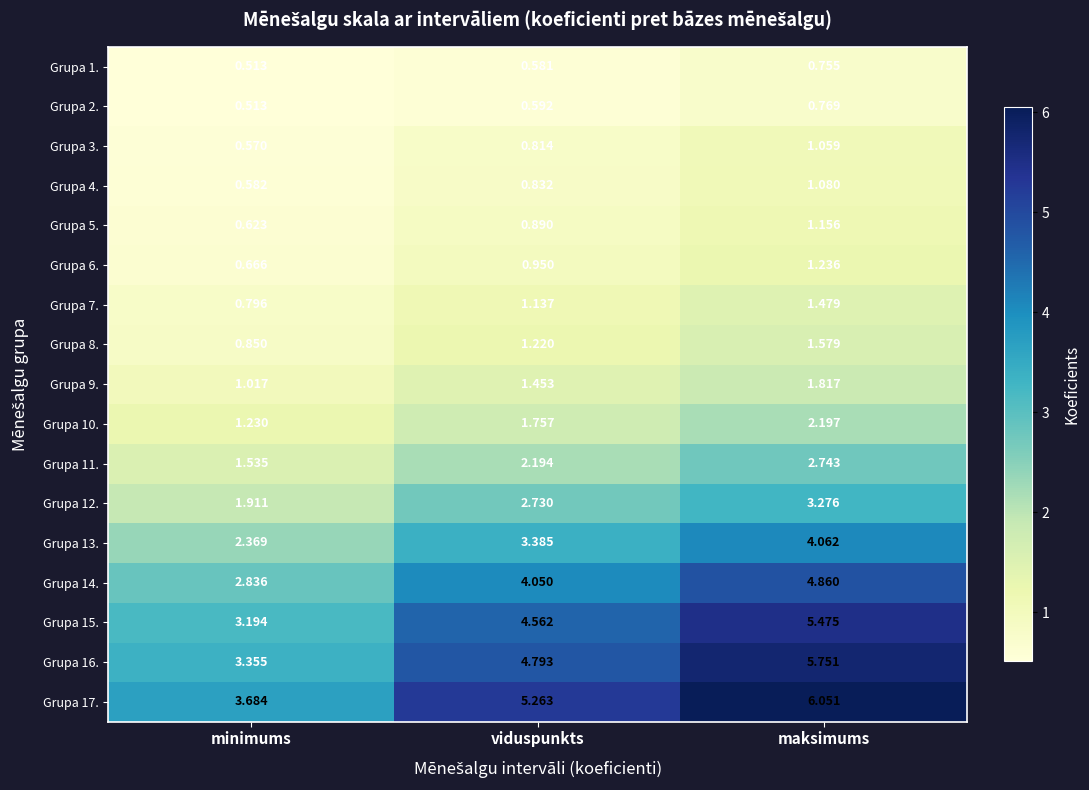

List the series in order of their peak value, highest first.

Grupa 17., Grupa 16., Grupa 15., Grupa 14., Grupa 13., Grupa 12., Grupa 11., Grupa 10., Grupa 9., Grupa 8., Grupa 7., Grupa 6., Grupa 5., Grupa 4., Grupa 3., Grupa 2., Grupa 1.